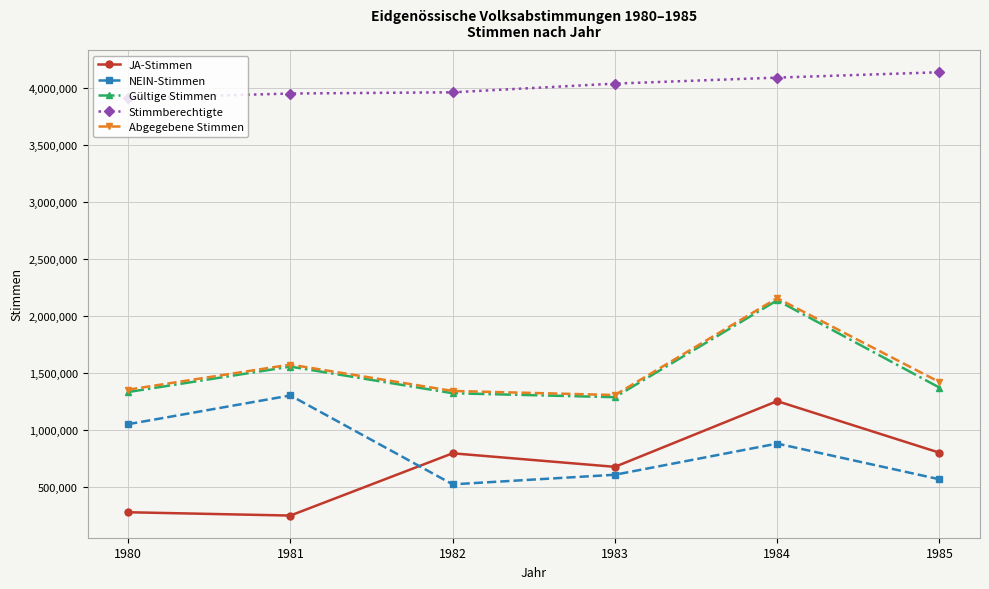

True or false: JA-Stimmen and Gültige Stimmen cross at least once.

False